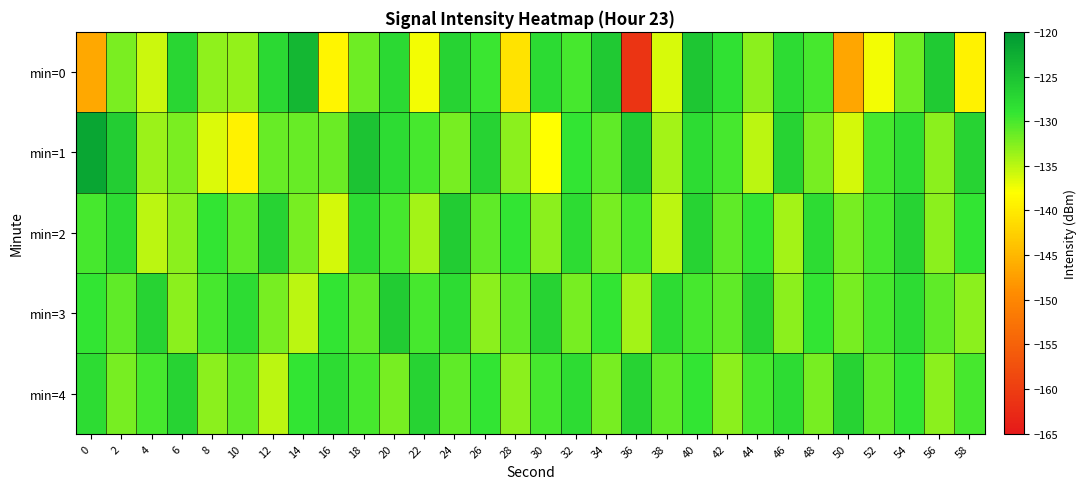

How many data points does each series have?

30